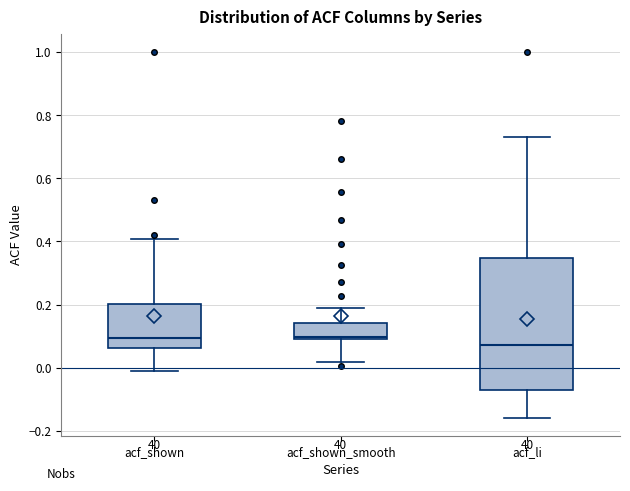

Where does the median line of the box for acf_shown sit on the y-axis? The values are not printed on the chart, so give them approximately, as read against the axis.

0.10